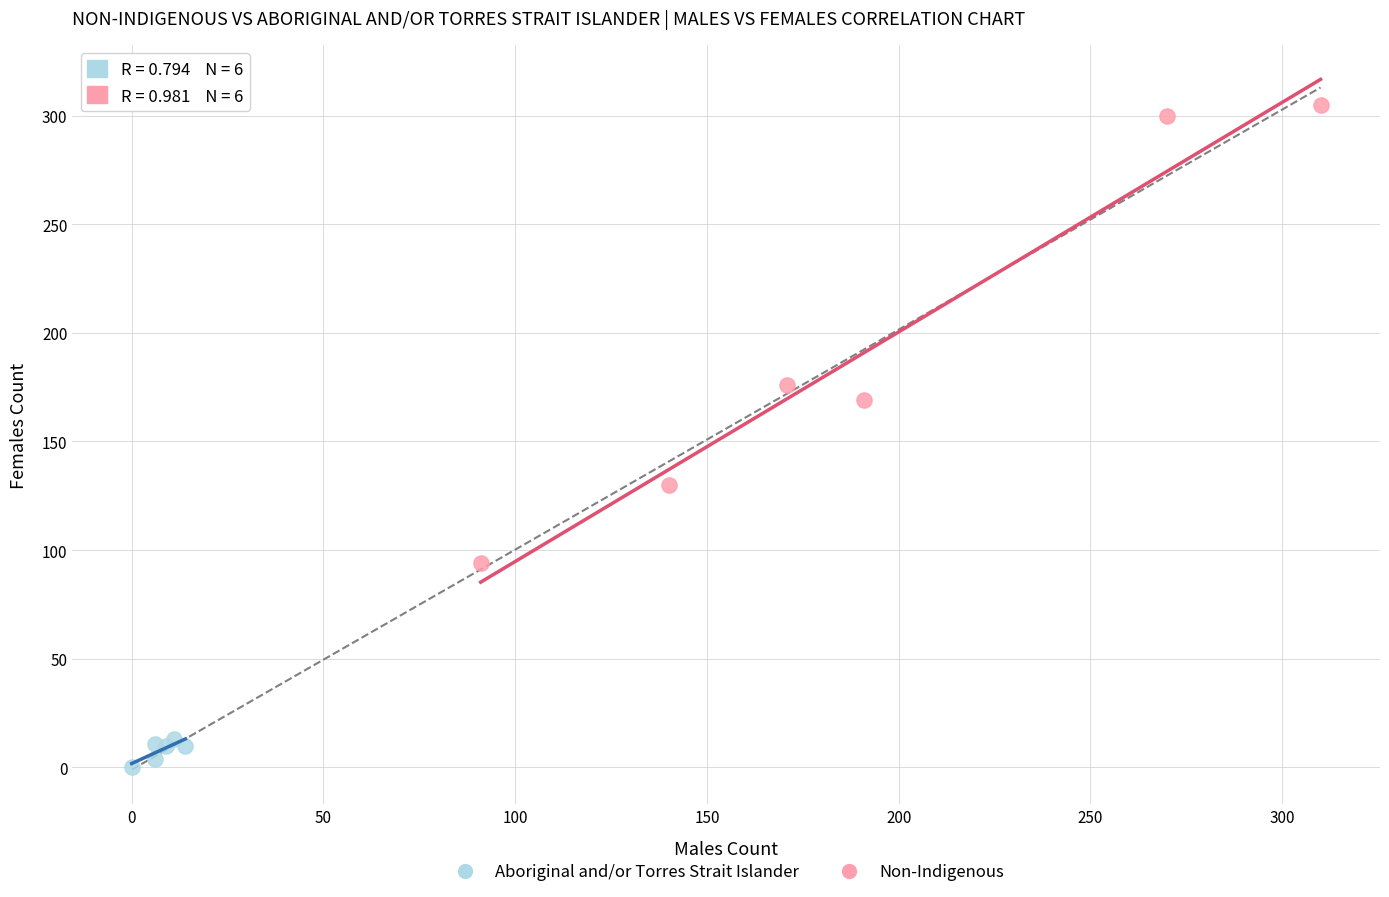

Which series reaches the minimum Y coordinate?

Aboriginal and/or Torres Strait Islander